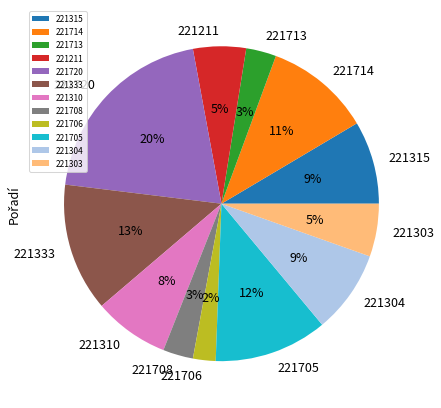

True or false: 221714 accounts for 1% of the total.

False